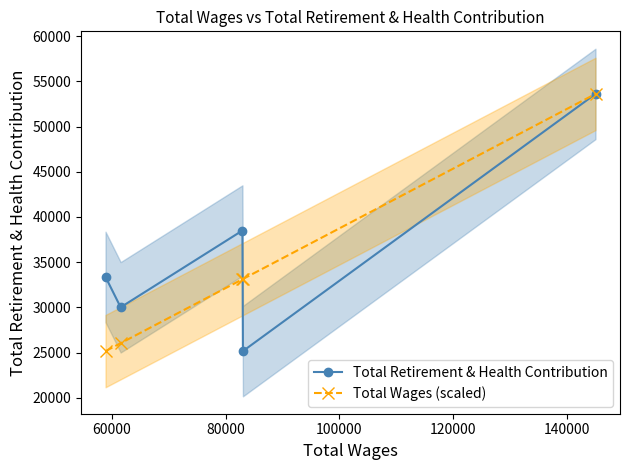

Which series has the largest total across all categories?

Total Retirement & Health Contribution